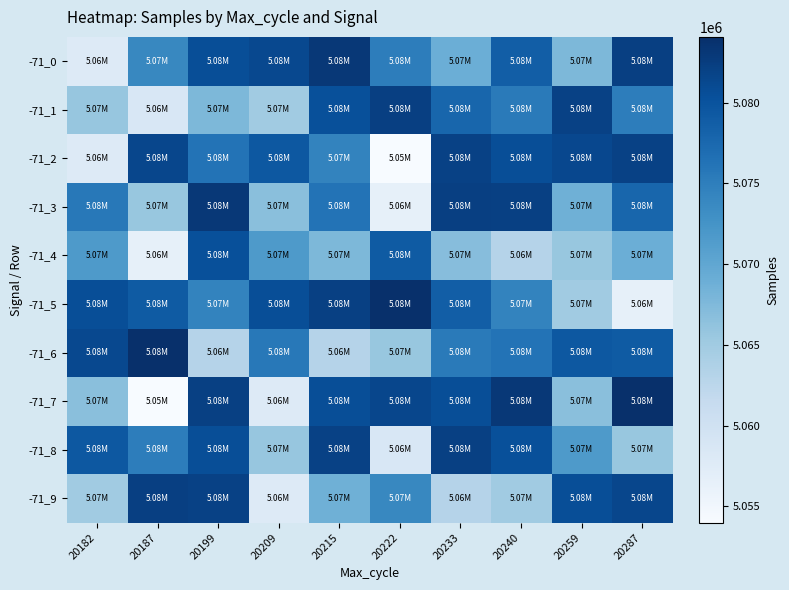

Reading left to right, what are all the values shown in this chart?

-71_0: 20182=5057906	20187=5073869	20199=5080590	20209=5081174	20215=5083034	20222=5075138	20233=5068966	20240=5078681	20259=5067636	20287=5082270
-71_1: 20182=5065851	20187=5058637	20199=5067636	20209=5065015	20215=5080409	20222=5082270	20233=5077843	20240=5075471	20259=5082060	20287=5075138
-71_2: 20182=5057963	20187=5081476	20199=5076312	20209=5079375	20215=5074326	20222=5054000	20233=5082009	20240=5080598	20259=5081350	20287=5082009
-71_3: 20182=5075703	20187=5065670	20199=5083034	20209=5066758	20215=5076312	20222=5056534	20233=5082246	20240=5082128	20259=5068738	20287=5077843
-71_4: 20182=5071664	20187=5056534	20199=5080409	20209=5071664	20215=5067636	20222=5079120	20233=5066958	20240=5063119	20259=5065639	20287=5068966
-71_5: 20182=5080590	20187=5079120	20199=5074326	20209=5080590	20215=5082128	20222=5084074	20233=5078681	20240=5074326	20259=5065015	20287=5056534
-71_6: 20182=5081174	20187=5084074	20199=5063119	20209=5075703	20215=5063119	20222=5065670	20233=5075471	20240=5076312	20259=5079375	20287=5079120
-71_7: 20182=5066758	20187=5054000	20199=5082128	20209=5057963	20215=5080598	20222=5081476	20233=5080598	20240=5083034	20259=5066758	20287=5084074
-71_8: 20182=5079375	20187=5075138	20199=5080598	20209=5065851	20215=5082060	20222=5058637	20233=5082128	20240=5080409	20259=5071664	20287=5065670
-71_9: 20182=5065015	20187=5082270	20199=5082060	20209=5057906	20215=5068738	20222=5073869	20233=5063119	20240=5065015	20259=5080590	20287=5081476